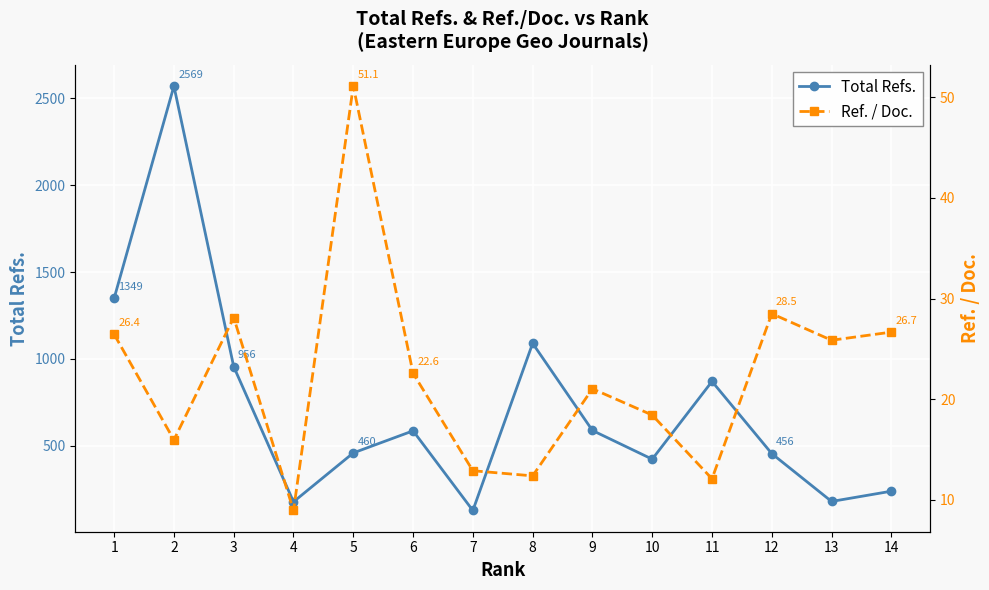

What is the difference between the maximum and second lowest values in the Ref. / Doc. series?

39.0